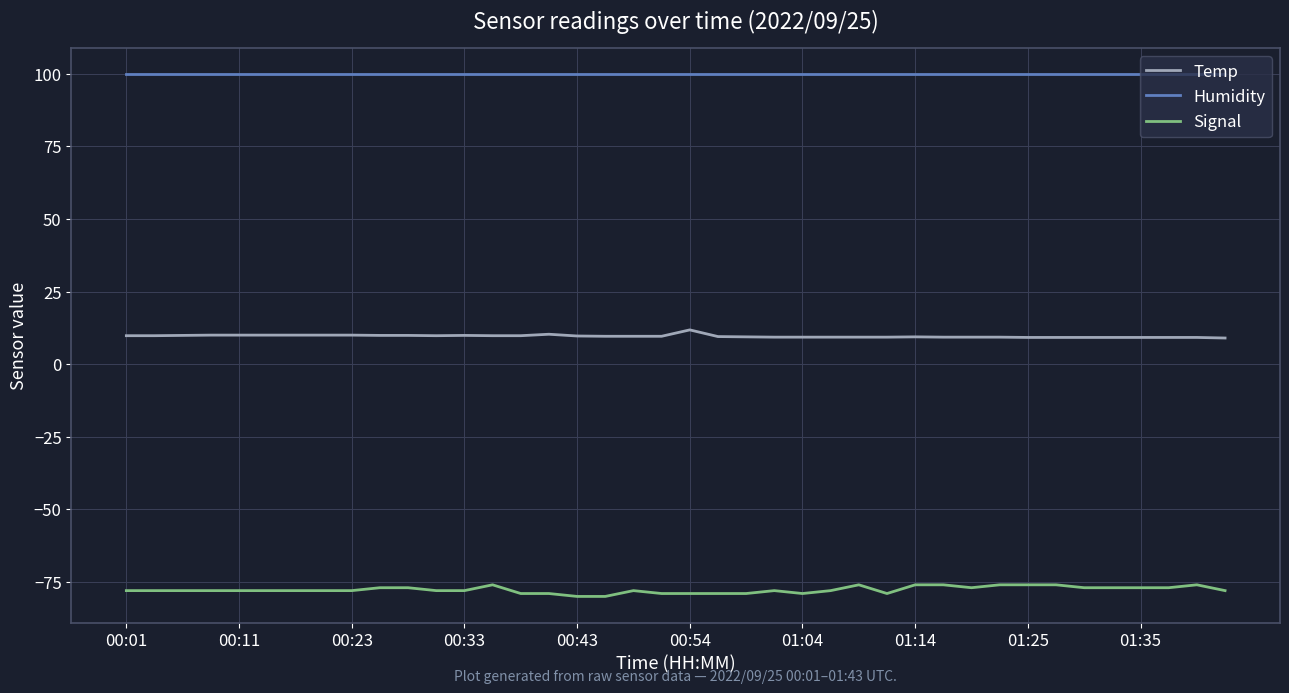

What is the minimum value shown in the chart?

-80.0